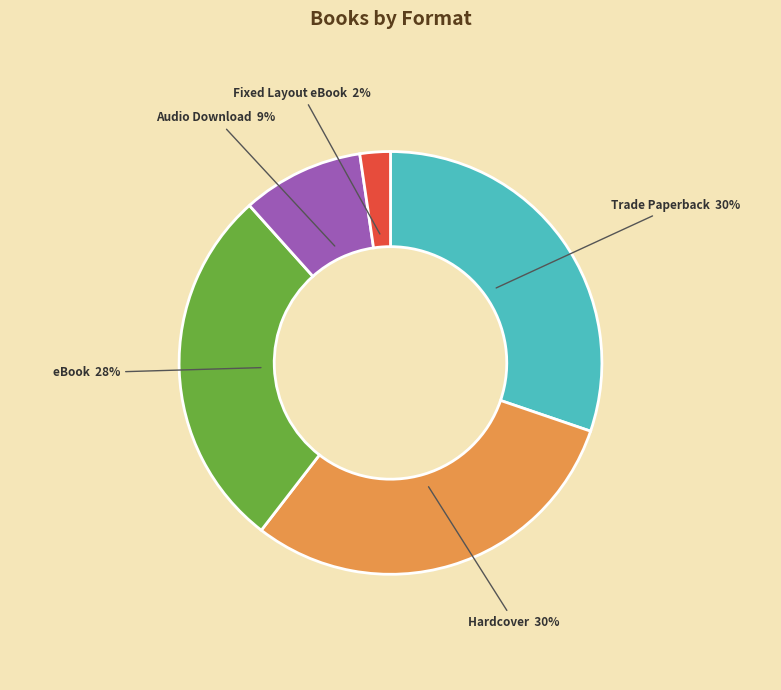

To the nearest percent, what is the difference between the largest and smallest slice percentages?

28%